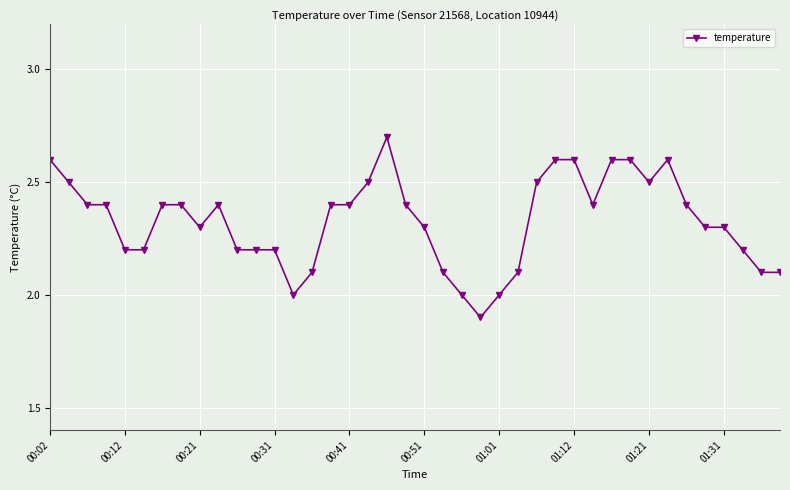

How many lines are shown in the chart?

1